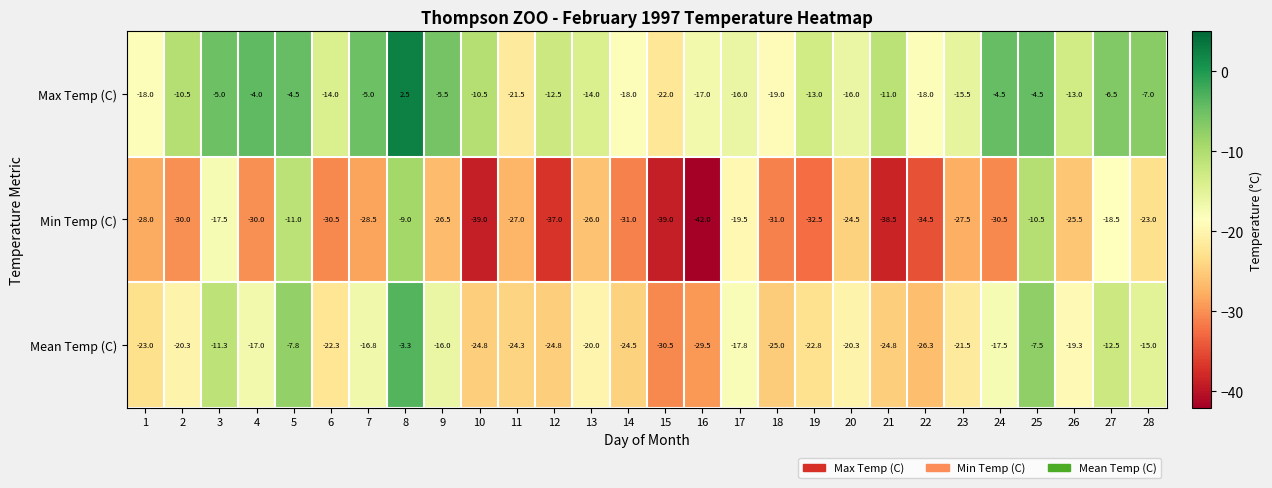

What is the difference between the maximum and minimum values in the Max Temp (C) series?

24.5